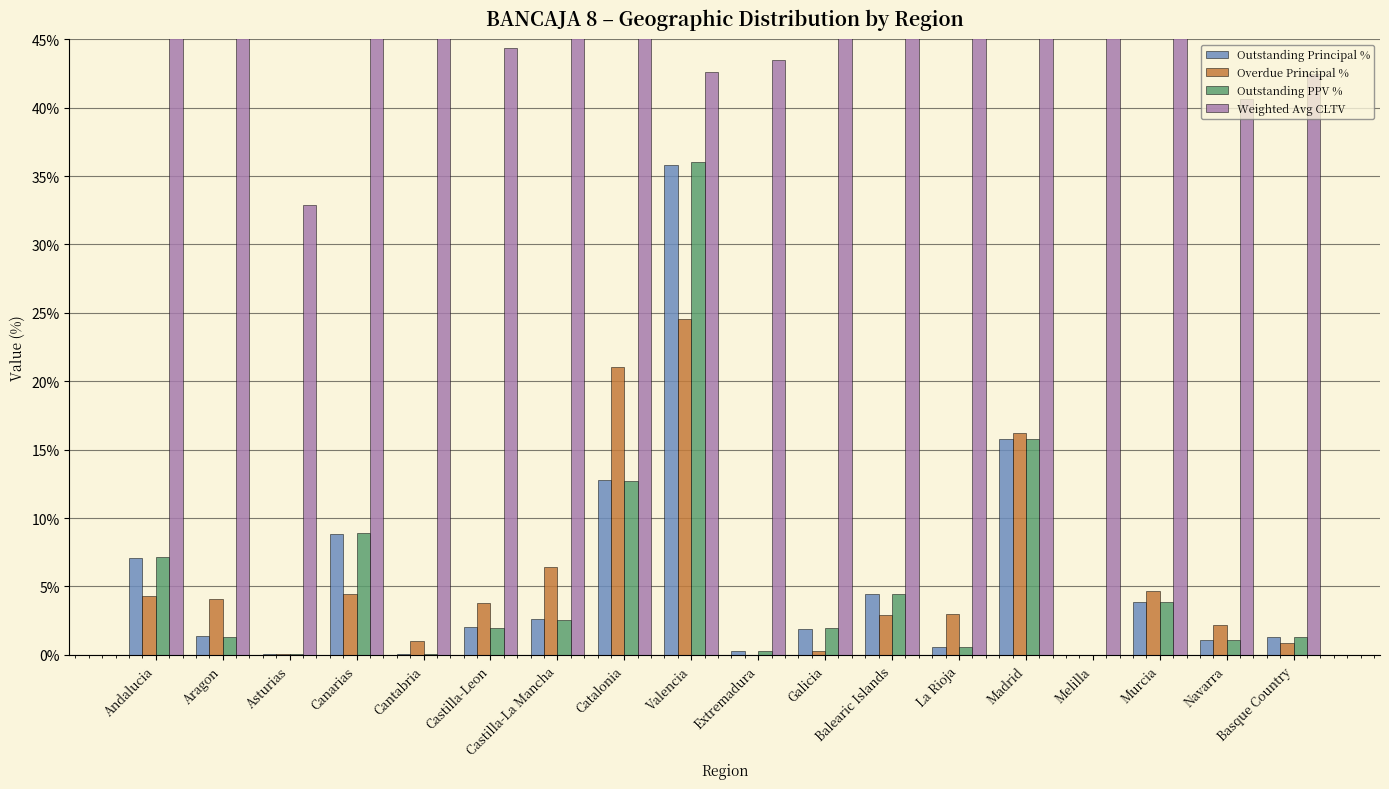

Which category has the lowest value in the Outstanding PPV % series?

Melilla